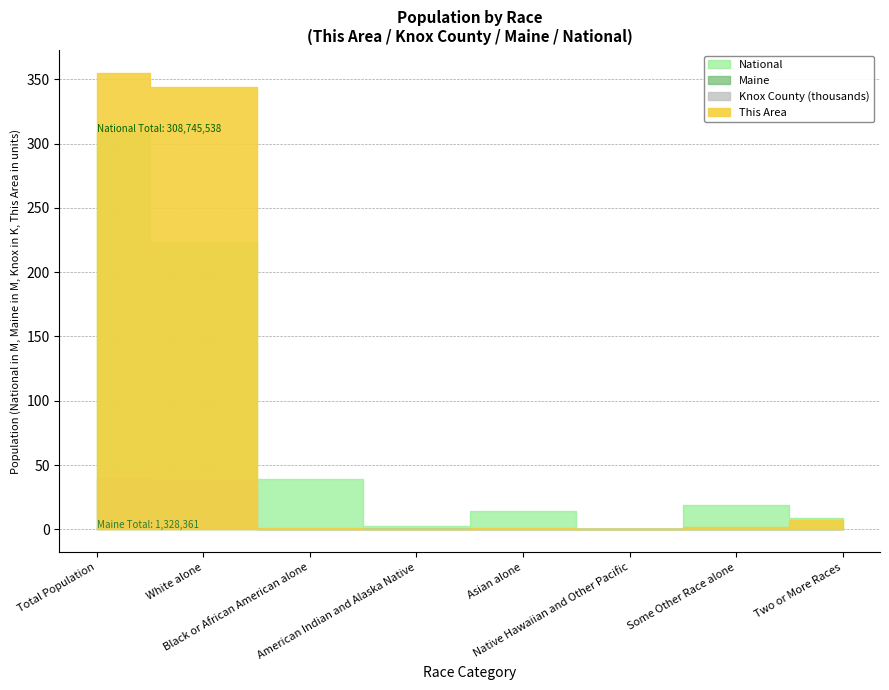

What position from the right is Total Population?

8